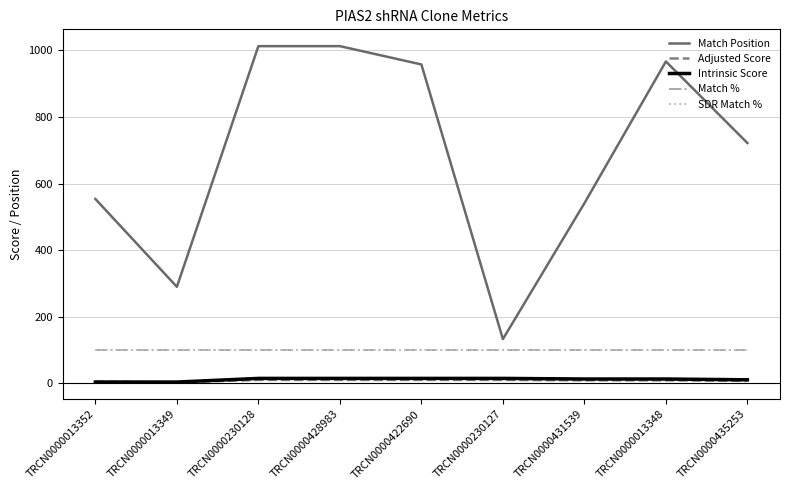

Reading left to right, list all the values displayed in this chart.

Match Position: 554.0	290.0	1013.0	1013.0	958.0	133.0	541.0	967.0	722.0
Adjusted Score: 5.7	3.2	10.5	10.5	10.5	10.5	9.2	9.2	7.6
Intrinsic Score: 4.0	4.0	15.0	15.0	15.0	15.0	13.2	13.2	10.8
Match %: 100.0	100.0	100.0	100.0	100.0	100.0	100.0	100.0	100.0
SDR Match %: 100.0	100.0	100.0	100.0	100.0	100.0	100.0	100.0	100.0